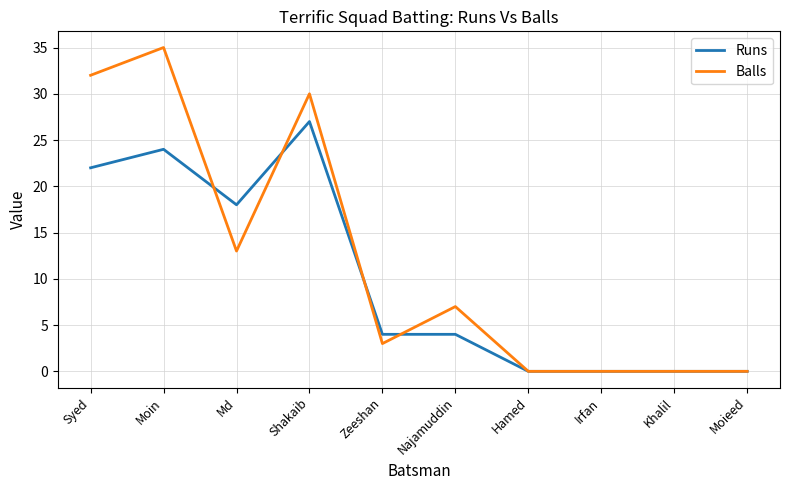

True or false: Balls has a value of 35 at Moin.

True